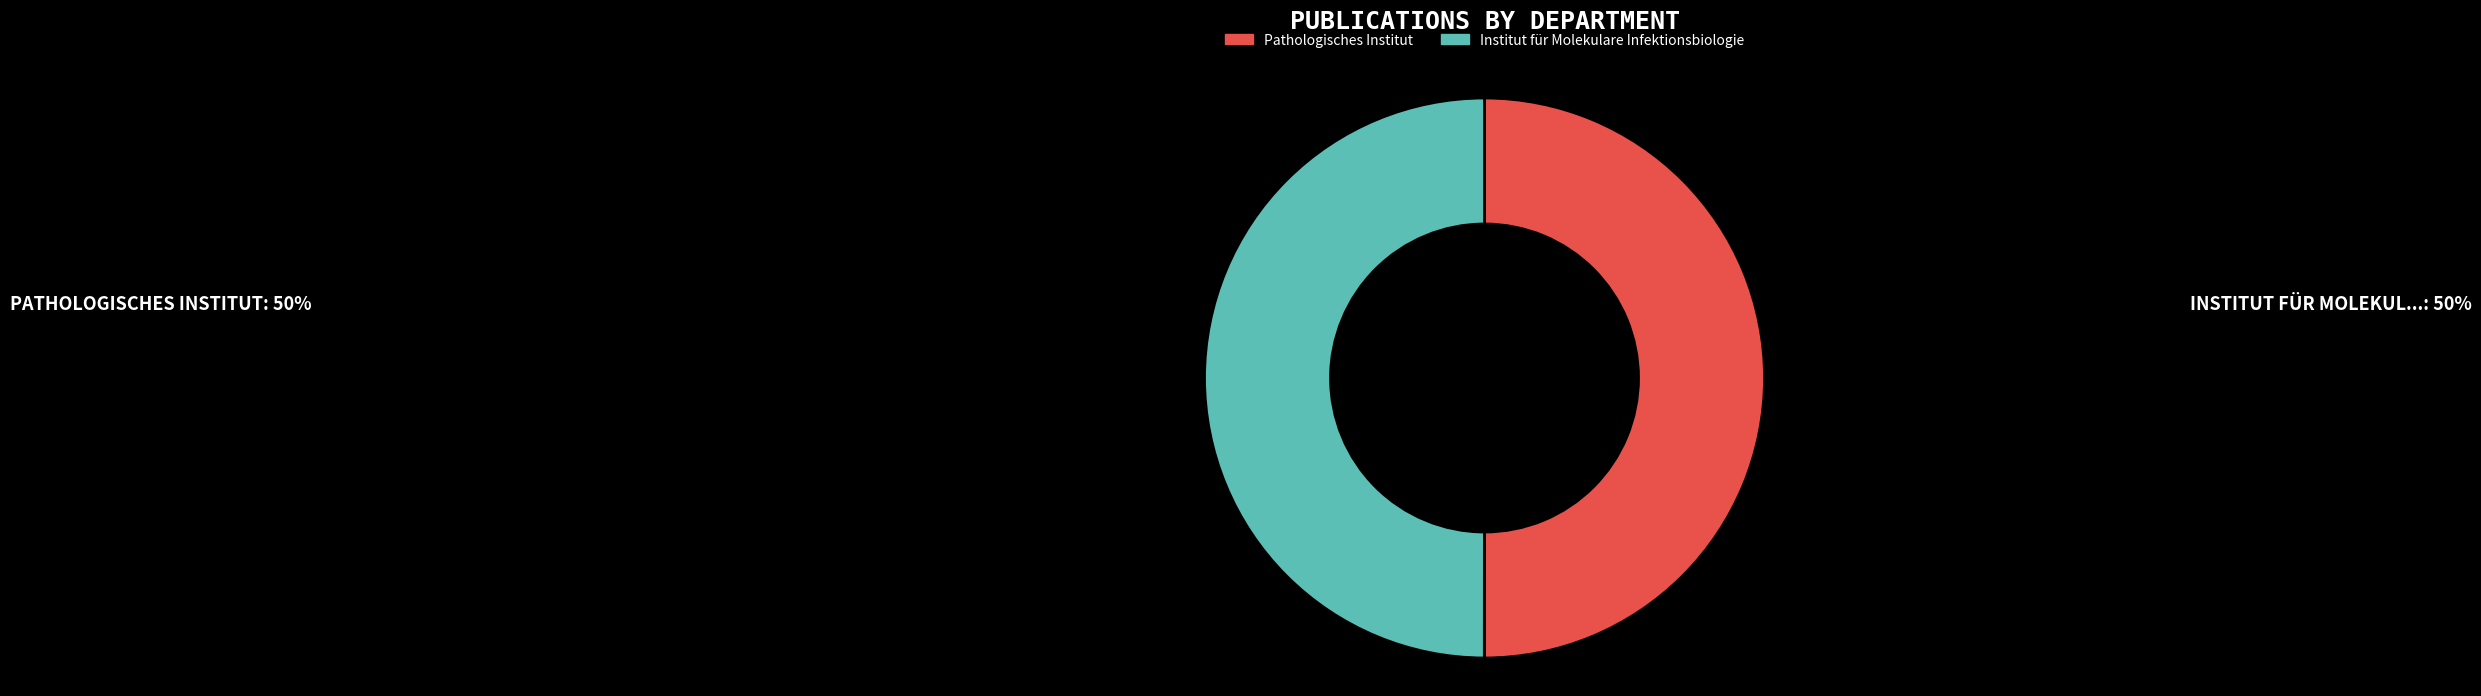

Combined, do Institut für Molekulare Infektionsbiologie and Pathologisches Institut account for over 50%?

Yes